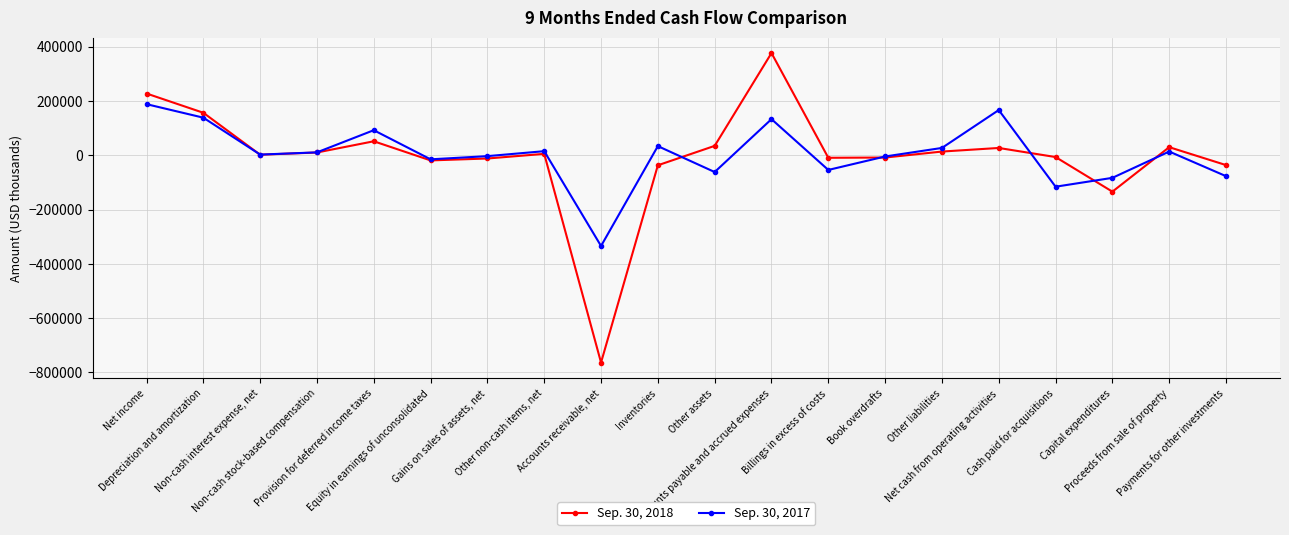

What is the sum of all Sep. 30, 2018 values?

-94012